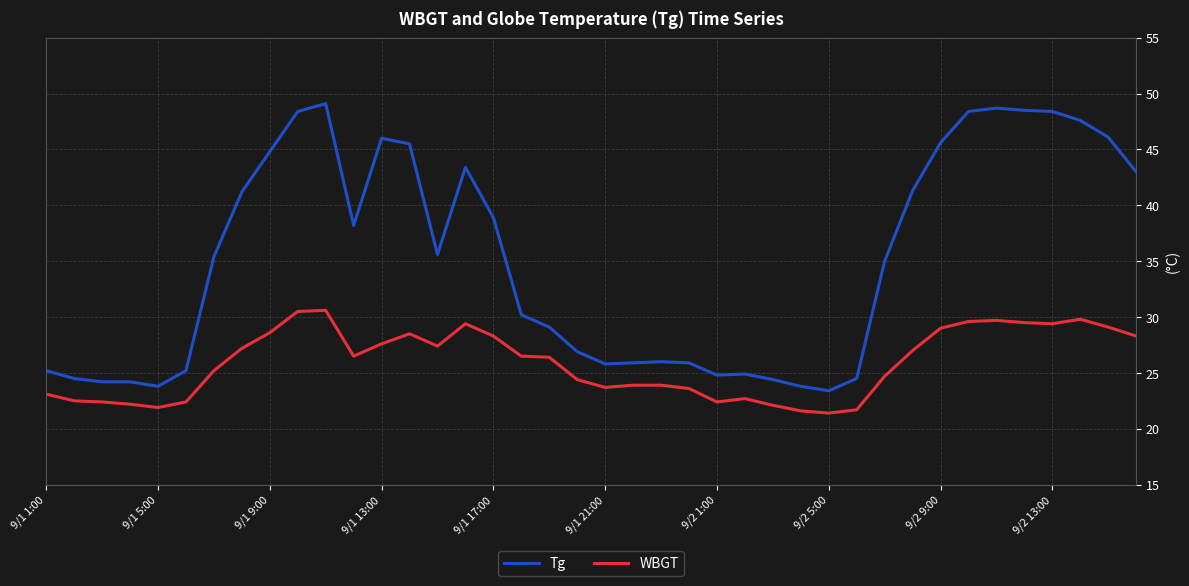

True or false: WBGT and Tg cross at least once.

False